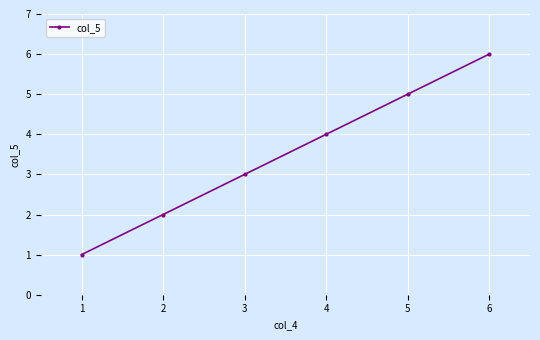

Where is the data nearest to the value 3?

3